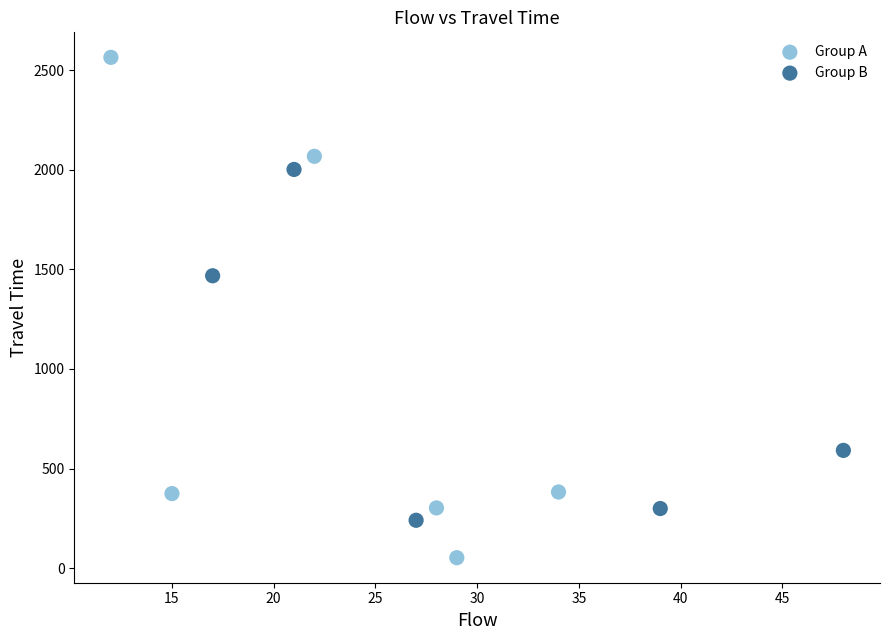

Which series reaches the minimum Y coordinate?

Group A